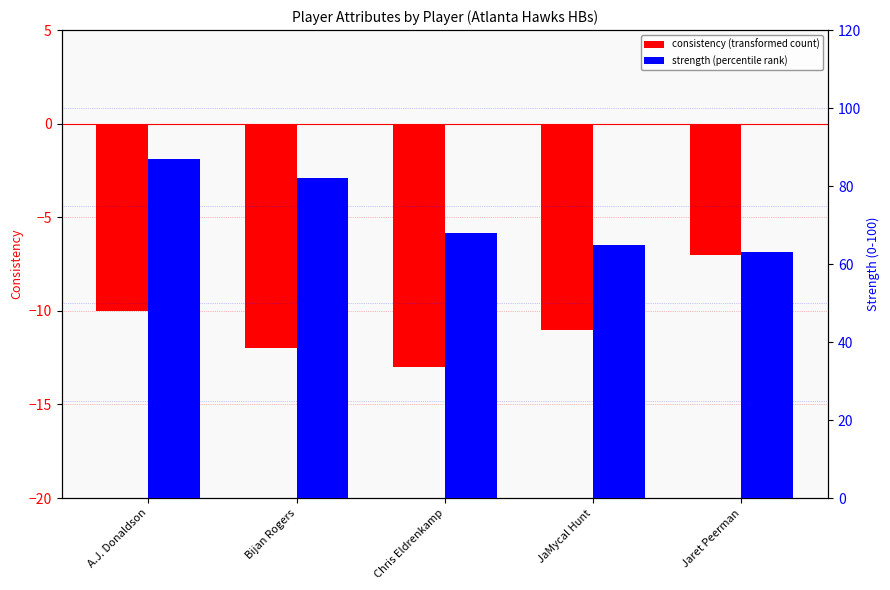

What is the difference between the consistency values at JaMycal Hunt and Chris Eldrenkamp?

2